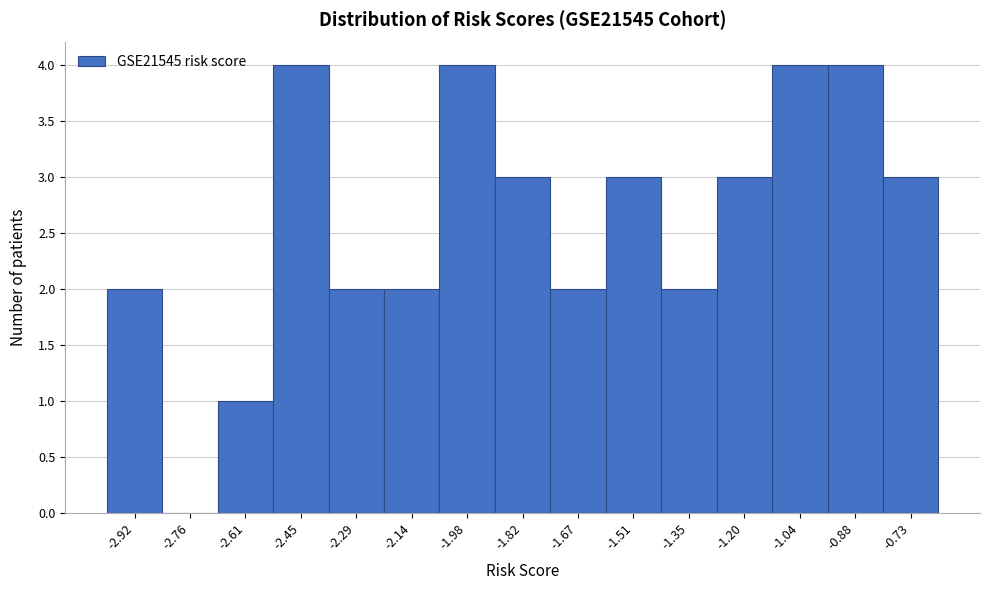

Reading left to right, list every bar in this chart as the range it spans on the x-axis followed by its height. Neither the bar edges nor the heights are printed on the chart, so give them approximately, as read against the axes.

-3.00 to -2.84: 2
-2.84 to -2.68: 0
-2.68 to -2.52: 1
-2.52 to -2.38: 4
-2.38 to -2.22: 2
-2.22 to -2.06: 2
-2.06 to -1.90: 4
-1.90 to -1.74: 3
-1.74 to -1.58: 2
-1.58 to -1.44: 3
-1.44 to -1.28: 2
-1.28 to -1.12: 3
-1.12 to -0.96: 4
-0.96 to -0.80: 4
-0.80 to -0.64: 3